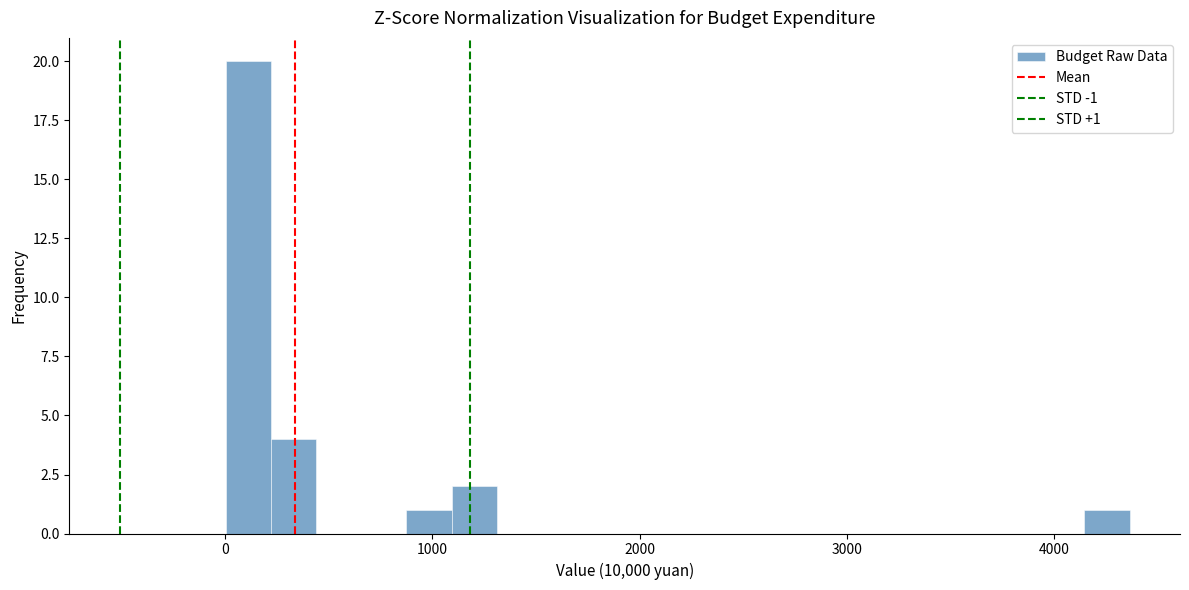

Read against the x-axis, roughly where is the centre of the tallest bar?

100